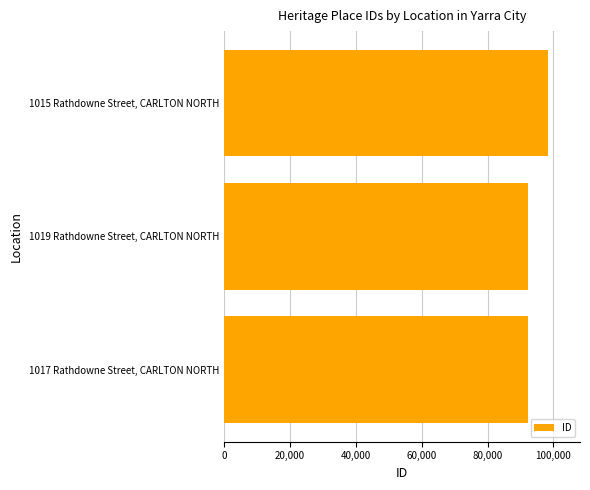

Does the chart contain stacked bars?

No